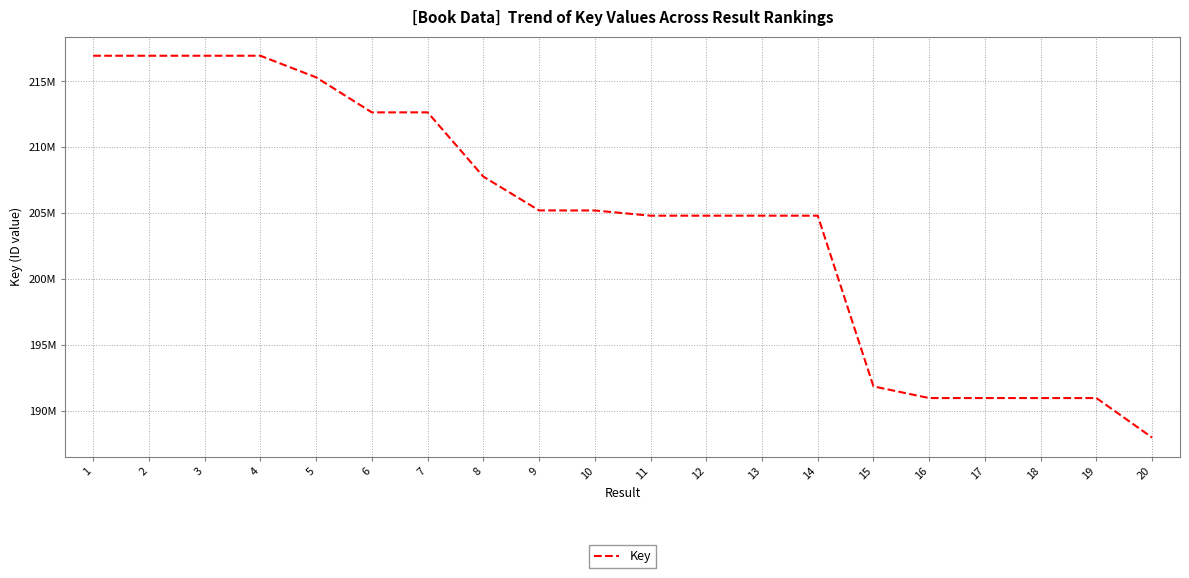

Reading right to left, extract all data points from this chart.

20=187947882	19=190947671	18=190947324	17=190948317	16=190948417	15=191831777	14=204797356	13=204797815	12=204797761	11=204797612	10=205192411	9=205197995	8=207766767	7=212645361	6=212643674	5=215301562	4=216944371	3=216944211	2=216944091	1=216943913